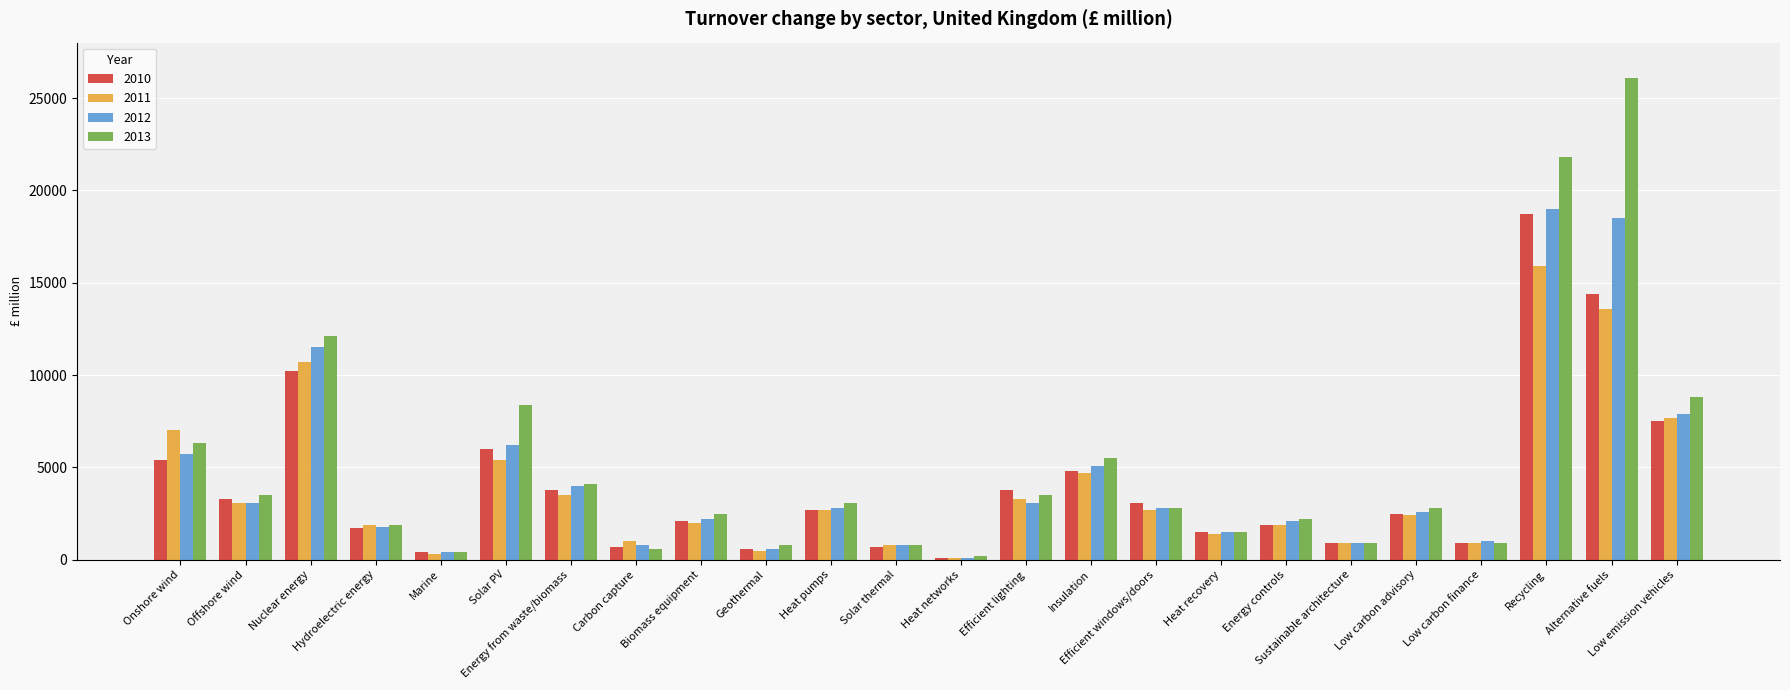

Is it true that 2010 equals 3300 at Offshore wind?

True